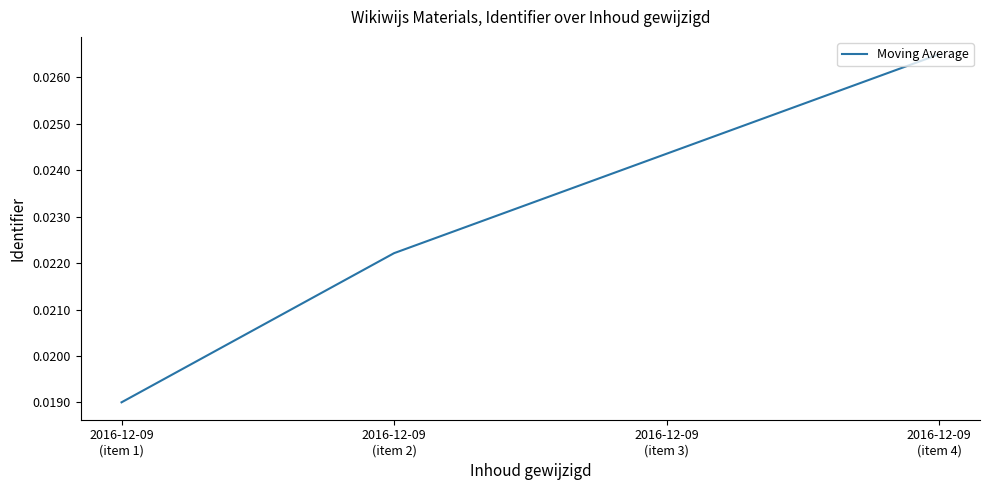

Count the number of data series in this chart.

1